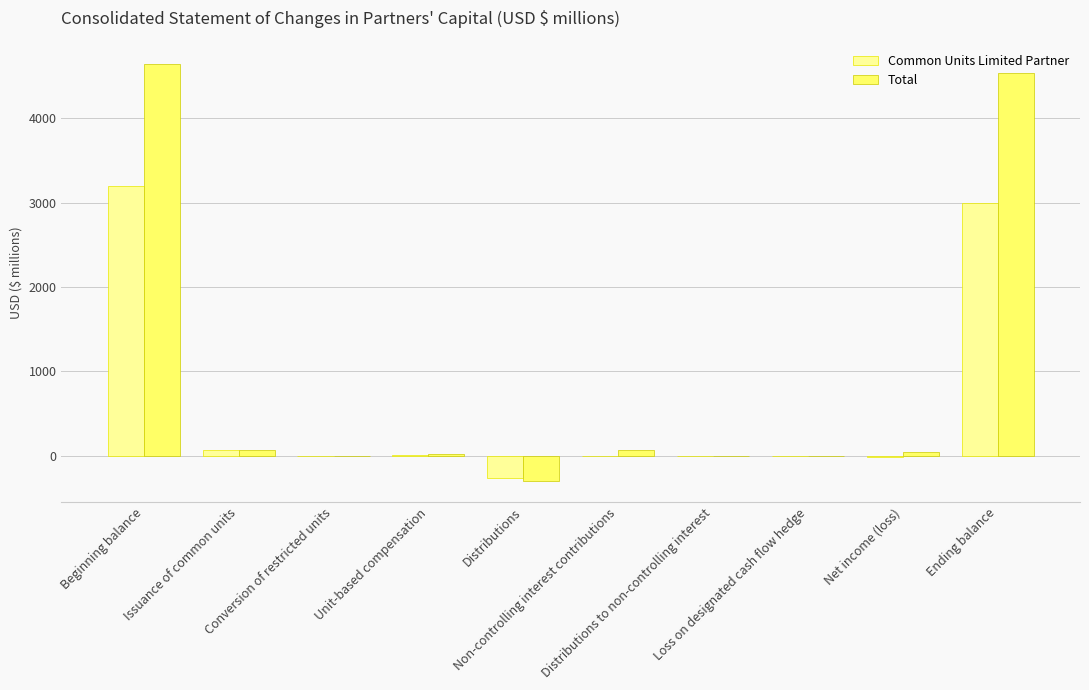

What is the maximum value shown in the chart?

4640.4